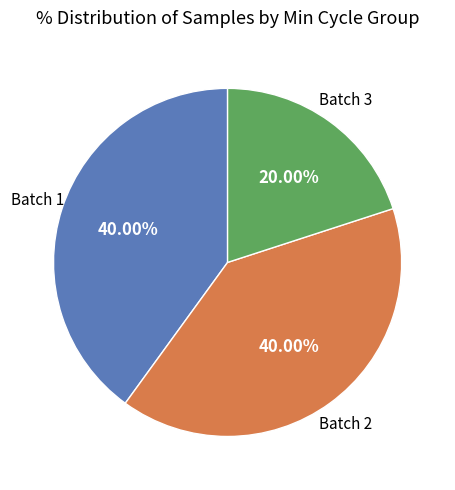

Count the number of slices in the pie.

3